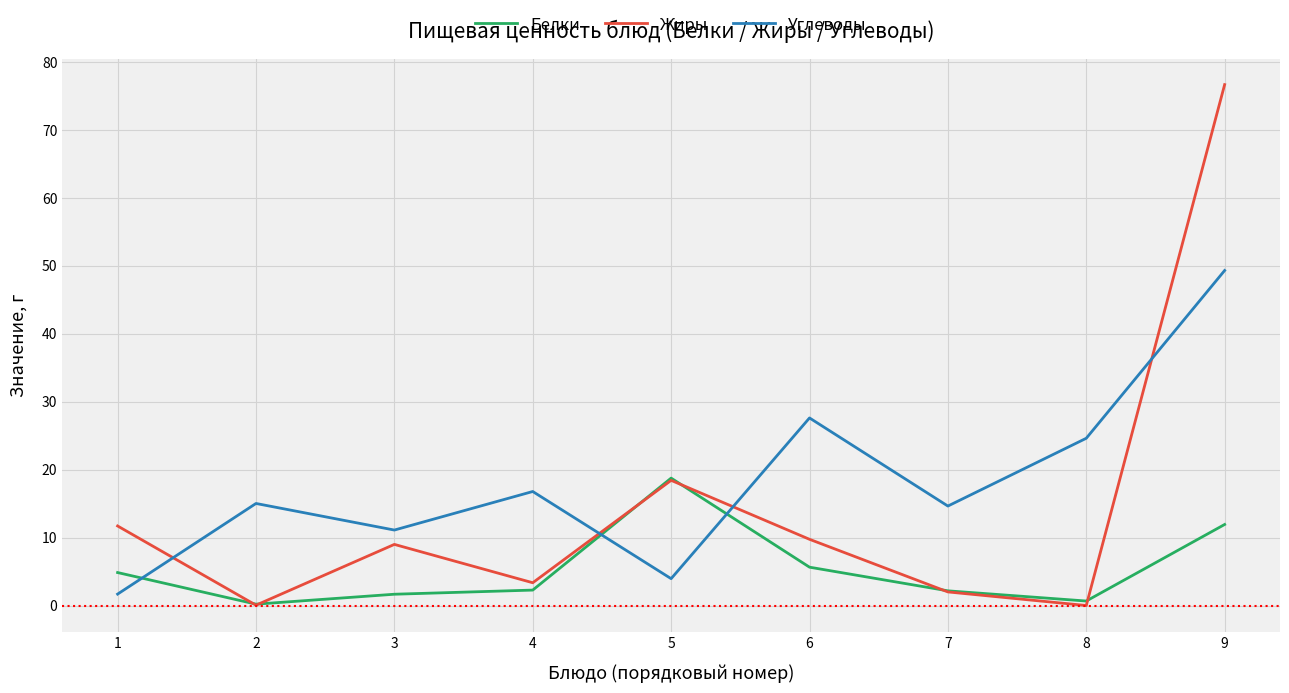

At which category does the chart reach its peak across all series?

9